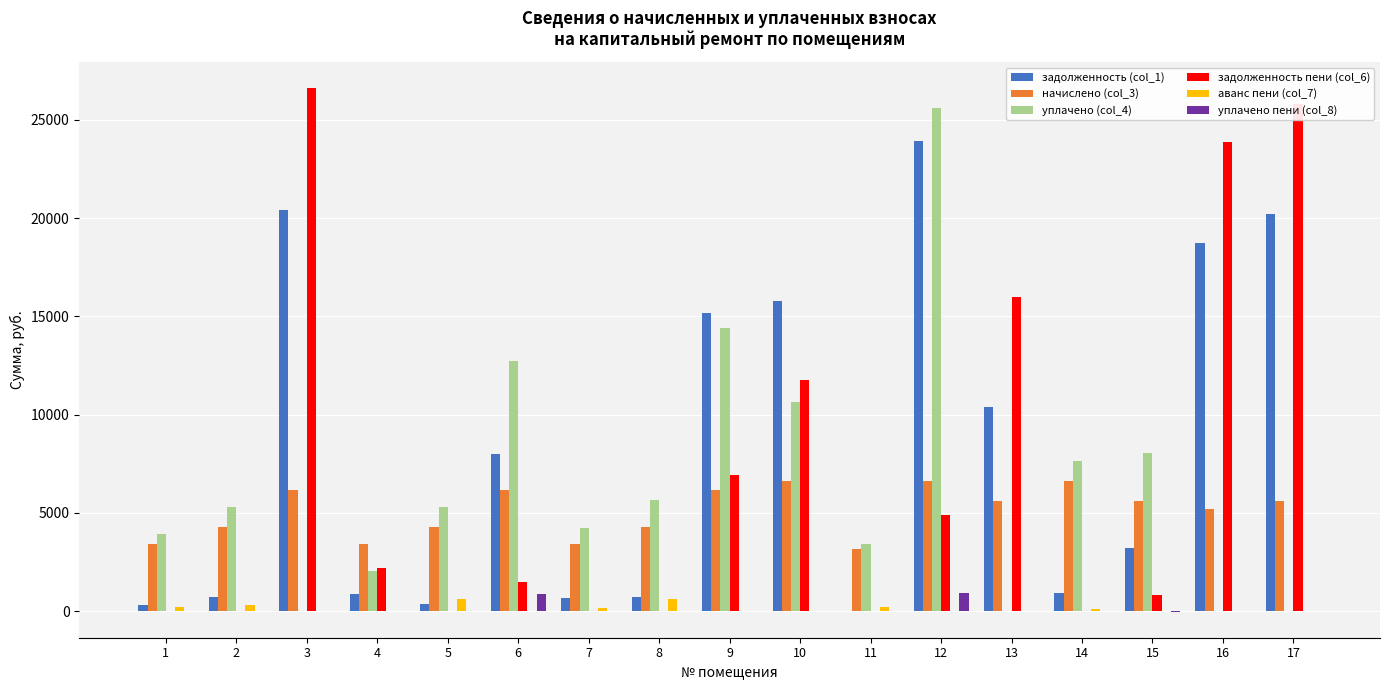

Which series has the largest total across all categories?

задолженность (col_1)